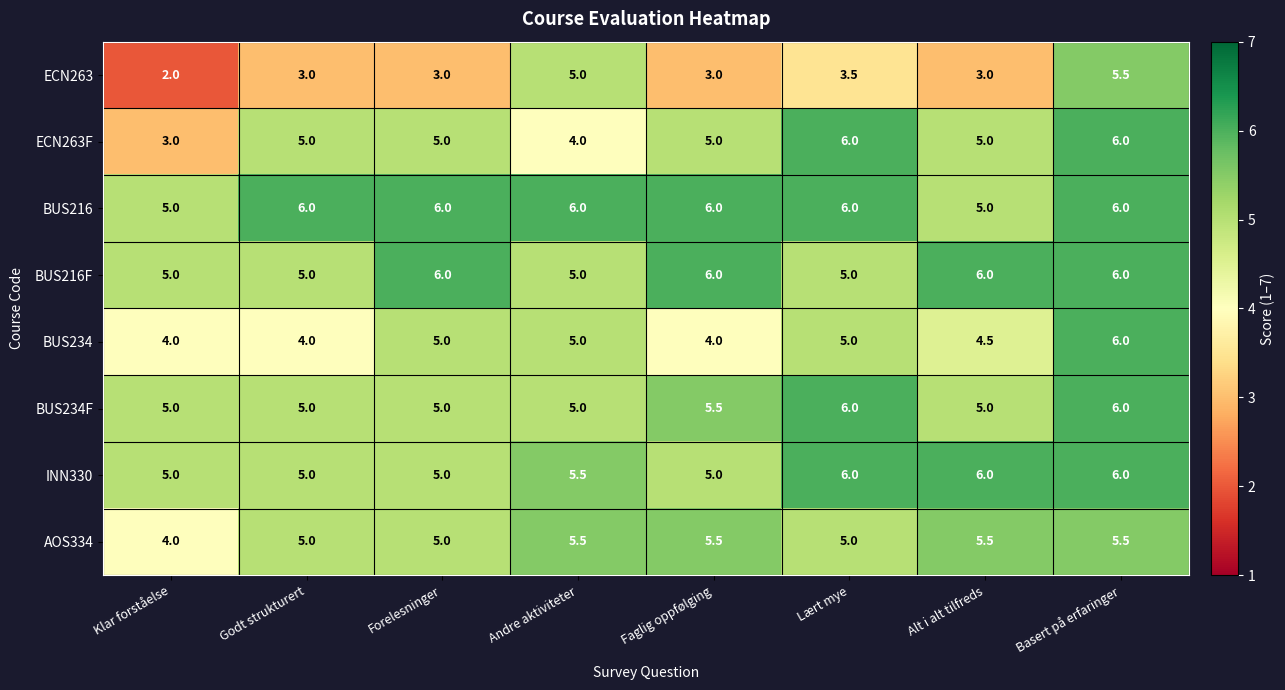

Count the number of categories in the chart.

8